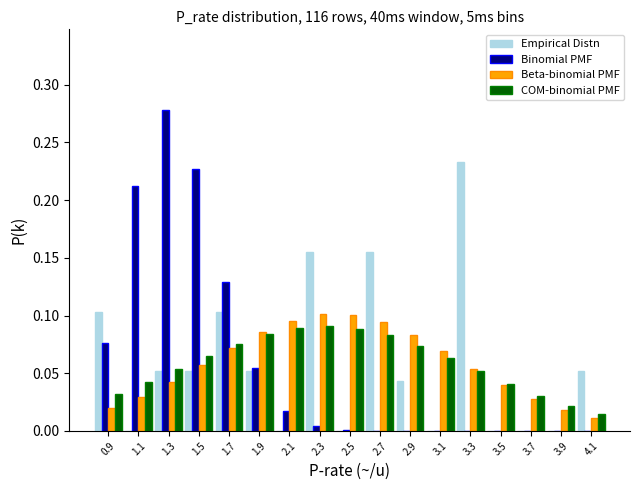

Reading left to right, transcribe this chart: for each range on the x-axis, give the height of each series' bar. The values are not printed on the chart, so give them approximately, as read against the axis.

0.8 to 1.0: Empirical Distn=0.105	Binomial PMF=0.075	Beta-binomial PMF=0.020	COM-binomial PMF=0.030
1.0 to 1.2: Empirical Distn=0	Binomial PMF=0.210	Beta-binomial PMF=0.030	COM-binomial PMF=0.040
1.2 to 1.4: Empirical Distn=0.050	Binomial PMF=0.280	Beta-binomial PMF=0.040	COM-binomial PMF=0.055
1.4 to 1.6: Empirical Distn=0.050	Binomial PMF=0.225	Beta-binomial PMF=0.055	COM-binomial PMF=0.065
1.6 to 1.8: Empirical Distn=0.105	Binomial PMF=0.130	Beta-binomial PMF=0.070	COM-binomial PMF=0.075
1.8 to 2.0: Empirical Distn=0.050	Binomial PMF=0.055	Beta-binomial PMF=0.085	COM-binomial PMF=0.085
2.0 to 2.2: Empirical Distn=0	Binomial PMF=0.015	Beta-binomial PMF=0.095	COM-binomial PMF=0.090
2.2 to 2.4: Empirical Distn=0.155	Binomial PMF=under 0.005	Beta-binomial PMF=0.100	COM-binomial PMF=0.090
2.4 to 2.6: Empirical Distn=0	Binomial PMF=under 0.005	Beta-binomial PMF=0.100	COM-binomial PMF=0.090
2.6 to 2.8: Empirical Distn=0.155	Binomial PMF=under 0.005	Beta-binomial PMF=0.095	COM-binomial PMF=0.085
2.8 to 3.0: Empirical Distn=0.045	Binomial PMF=under 0.005	Beta-binomial PMF=0.085	COM-binomial PMF=0.075
3.0 to 3.2: Empirical Distn=0	Binomial PMF=under 0.005	Beta-binomial PMF=0.070	COM-binomial PMF=0.065
3.2 to 3.4: Empirical Distn=0.235	Binomial PMF=under 0.005	Beta-binomial PMF=0.055	COM-binomial PMF=0.050
3.4 to 3.6: Empirical Distn=0	Binomial PMF=under 0.005	Beta-binomial PMF=0.040	COM-binomial PMF=0.040
3.6 to 3.8: Empirical Distn=0	Binomial PMF=under 0.005	Beta-binomial PMF=0.030	COM-binomial PMF=0.030
3.8 to 4.0: Empirical Distn=0	Binomial PMF=under 0.005	Beta-binomial PMF=0.020	COM-binomial PMF=0.020
4.0 to 4.2: Empirical Distn=0.050	Binomial PMF=under 0.005	Beta-binomial PMF=0.010	COM-binomial PMF=0.015